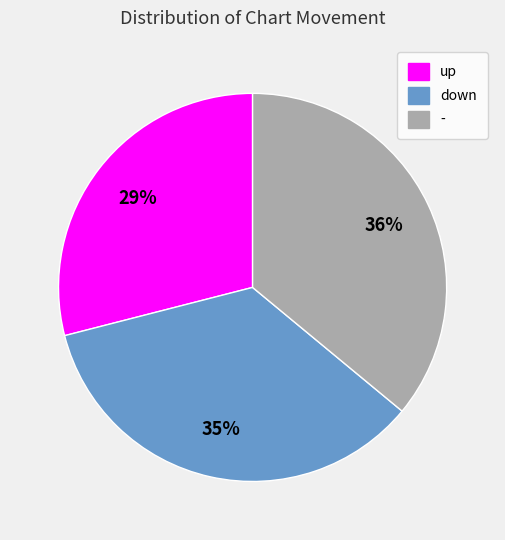

To the nearest percent, what is the combined percentage of down and up?

64%